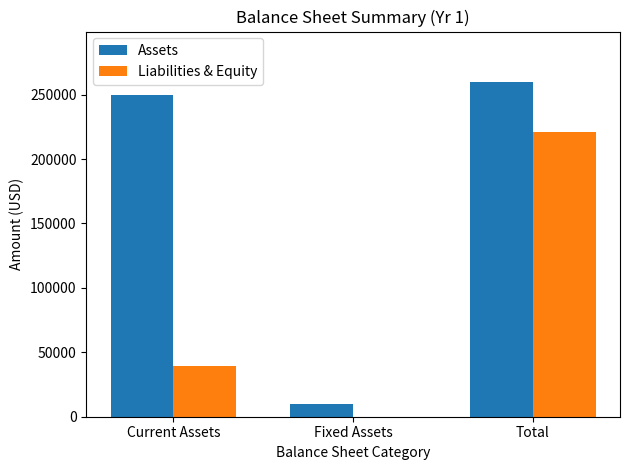

How many categories are shown in the chart?

3